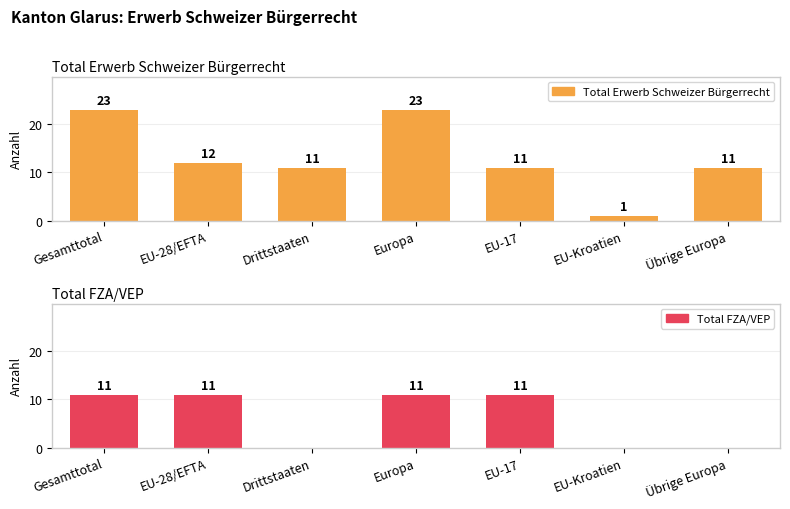

What is the label of the 15th bar from the right?

Gesamttotal